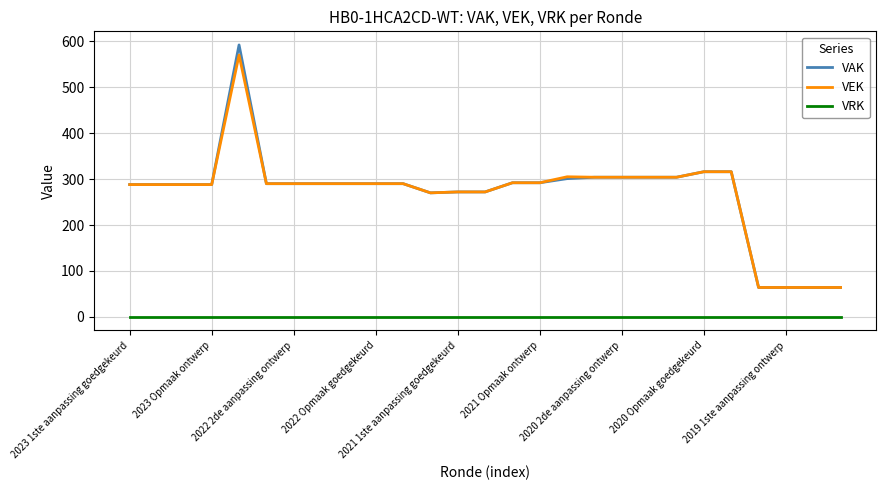

Which series has the largest range (max minus min)?

VAK